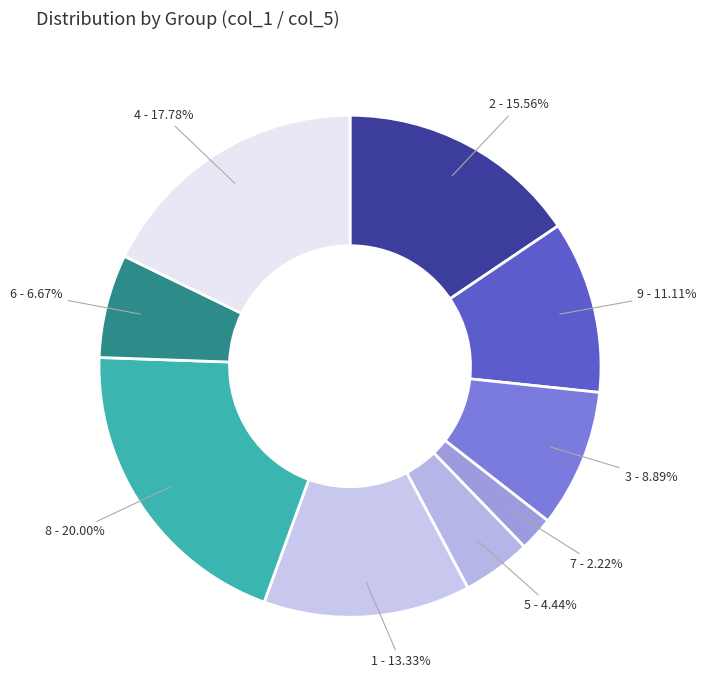

Which slice is the smallest?

7